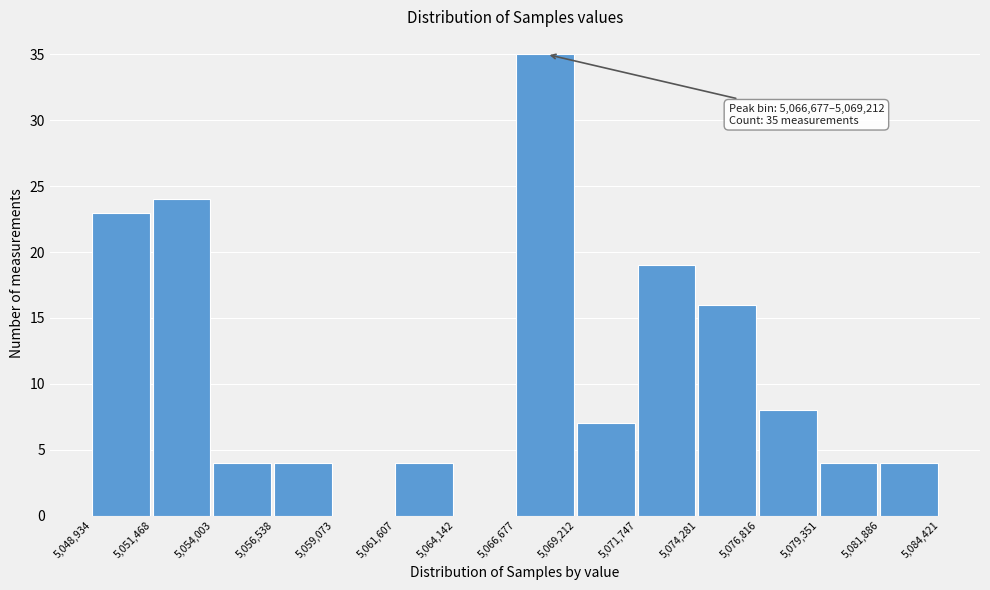

Which range on the x-axis has the tallest bar?

5,066,677 to 5,069,212